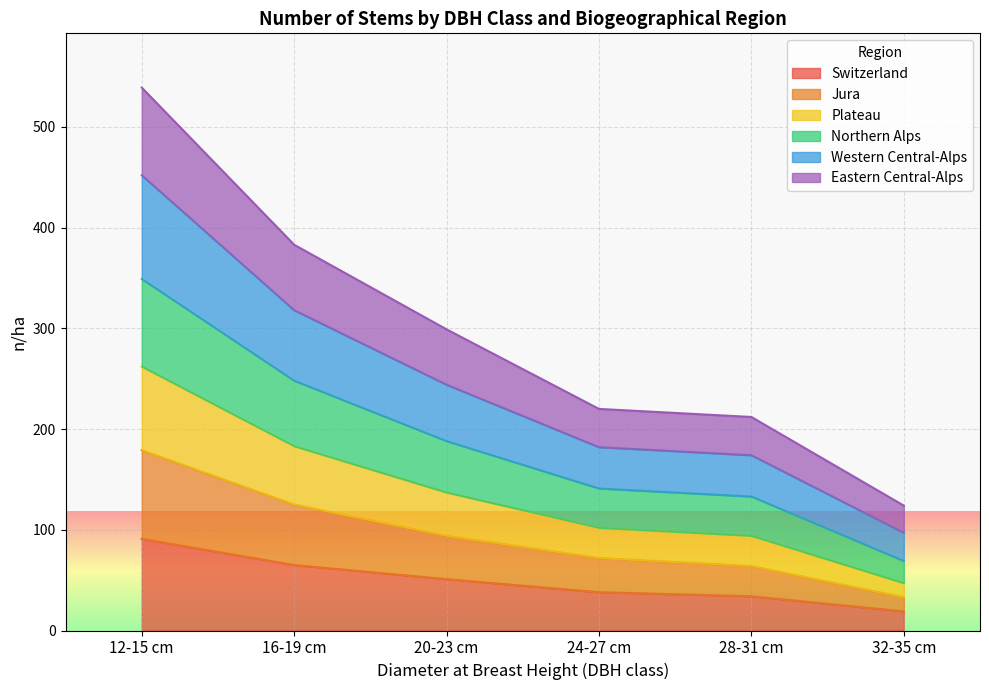

What are all the series names shown in the legend?

Switzerland, Jura, Plateau, Northern Alps, Western Central-Alps, Eastern Central-Alps